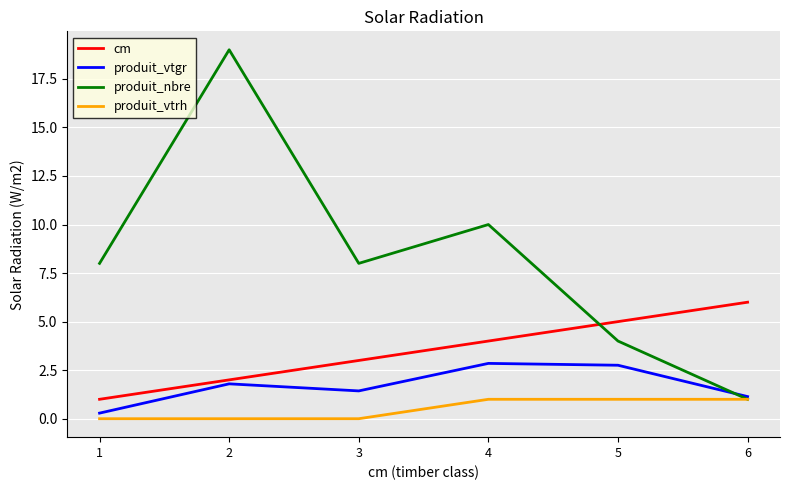

At which category is the sum across all series the highest?

2